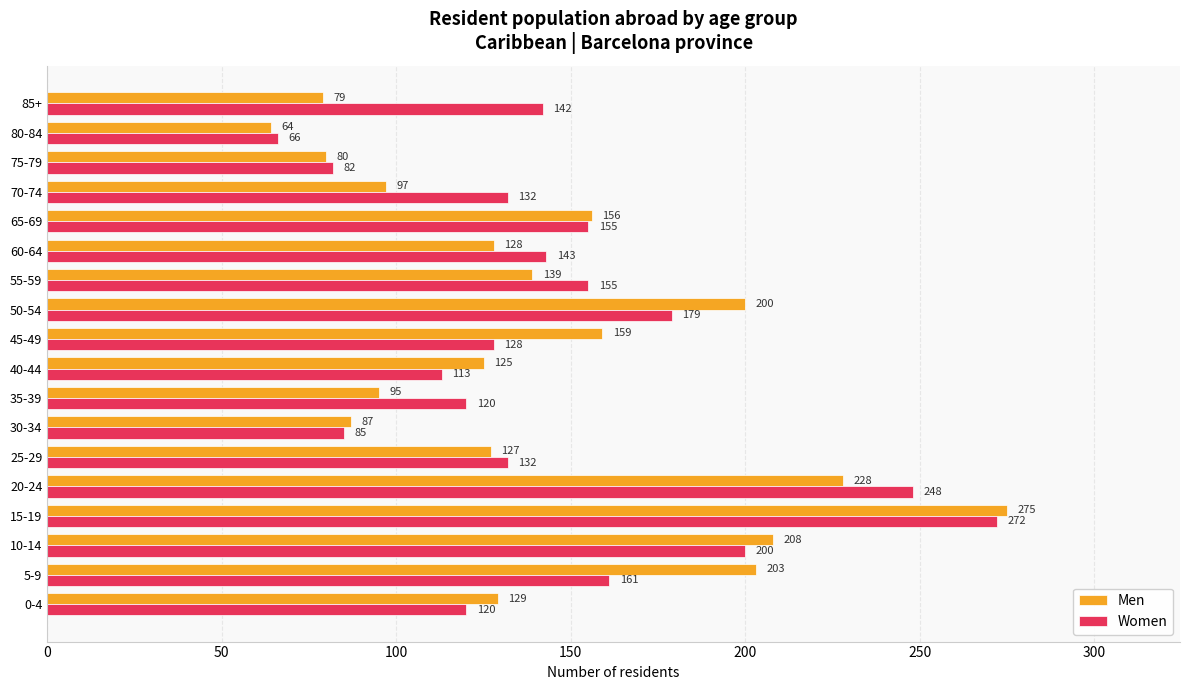

What is the sum of the Women values at 50-54 and 70-74?

311